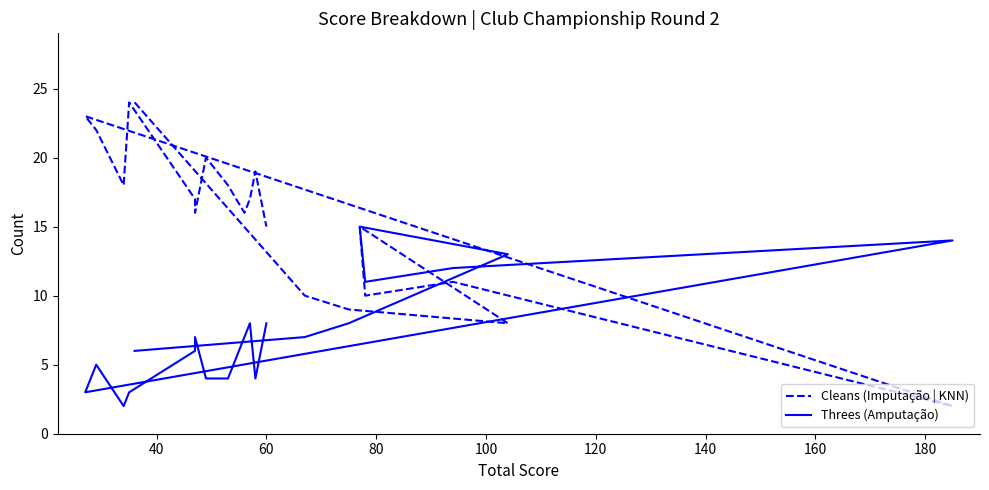

What are all the series names shown in the legend?

Cleans (Imputação | KNN), Threes (Amputação)